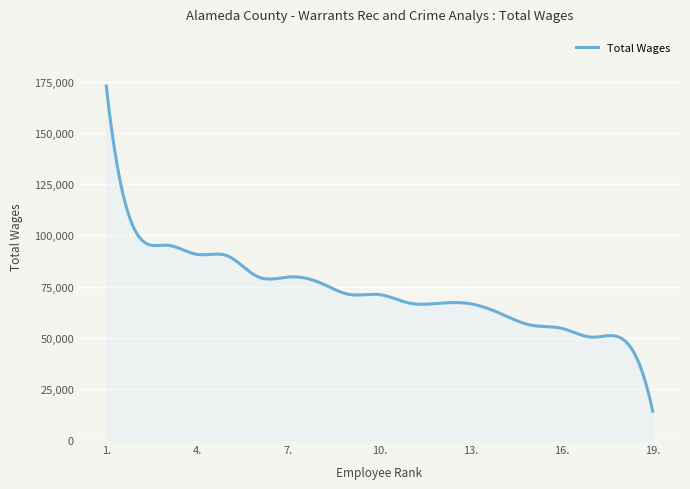

What is the difference between the maximum and second lowest values?

154821.6